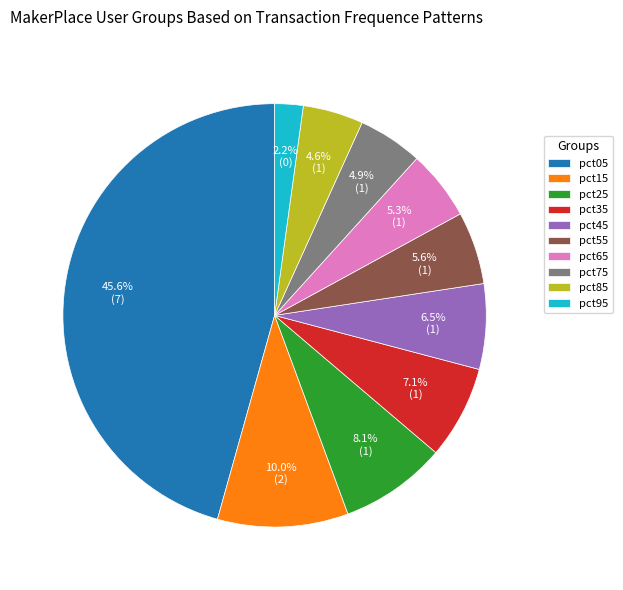

What percentage do pct15 and pct65 together represent?

15.3%